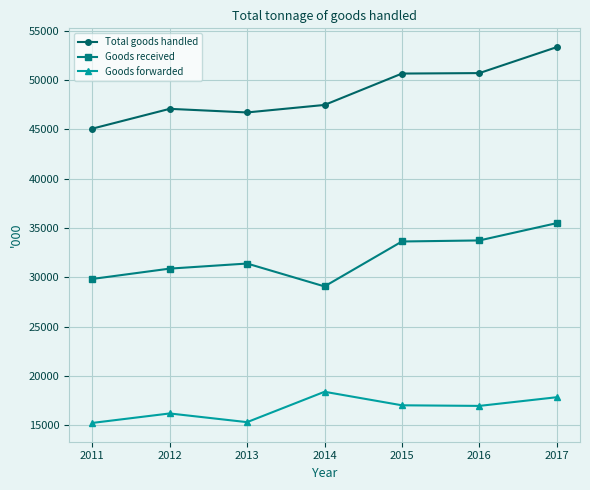

At 2012, list the series in order from largest to smallest.

Total goods handled, Goods received, Goods forwarded